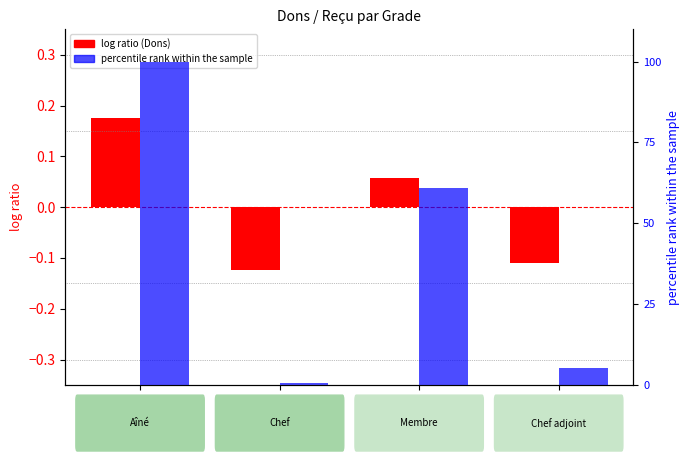

What is the greatest value displayed?

100.0